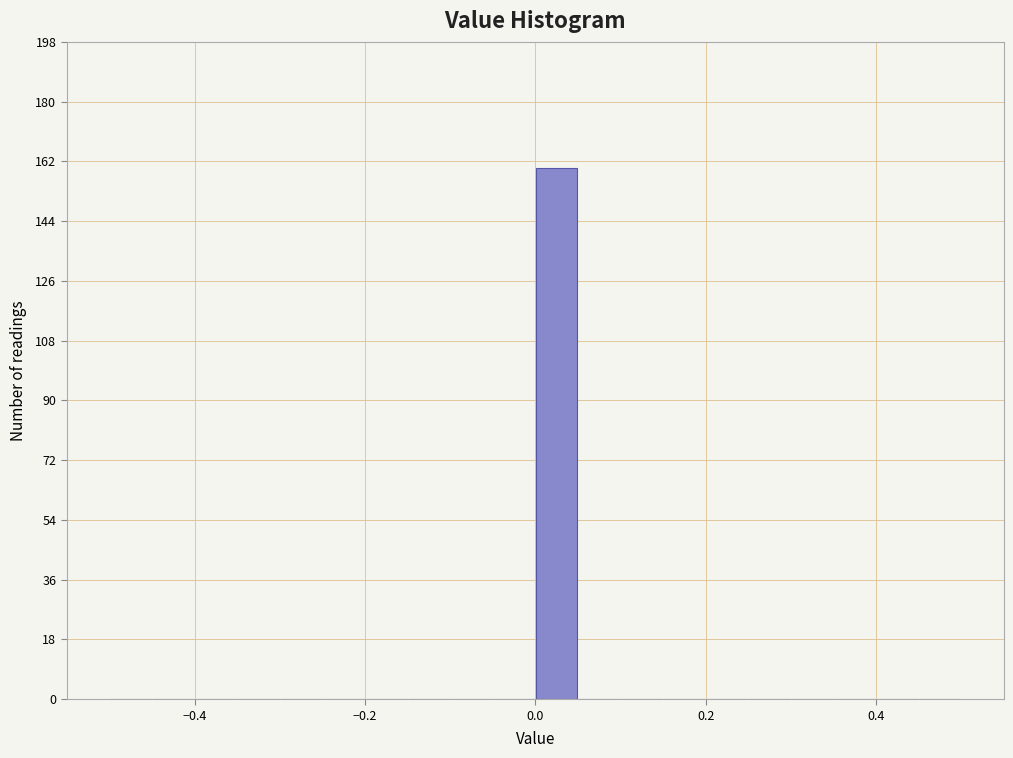

Read against the x-axis, roughly where is the centre of the tallest bar?

0.02